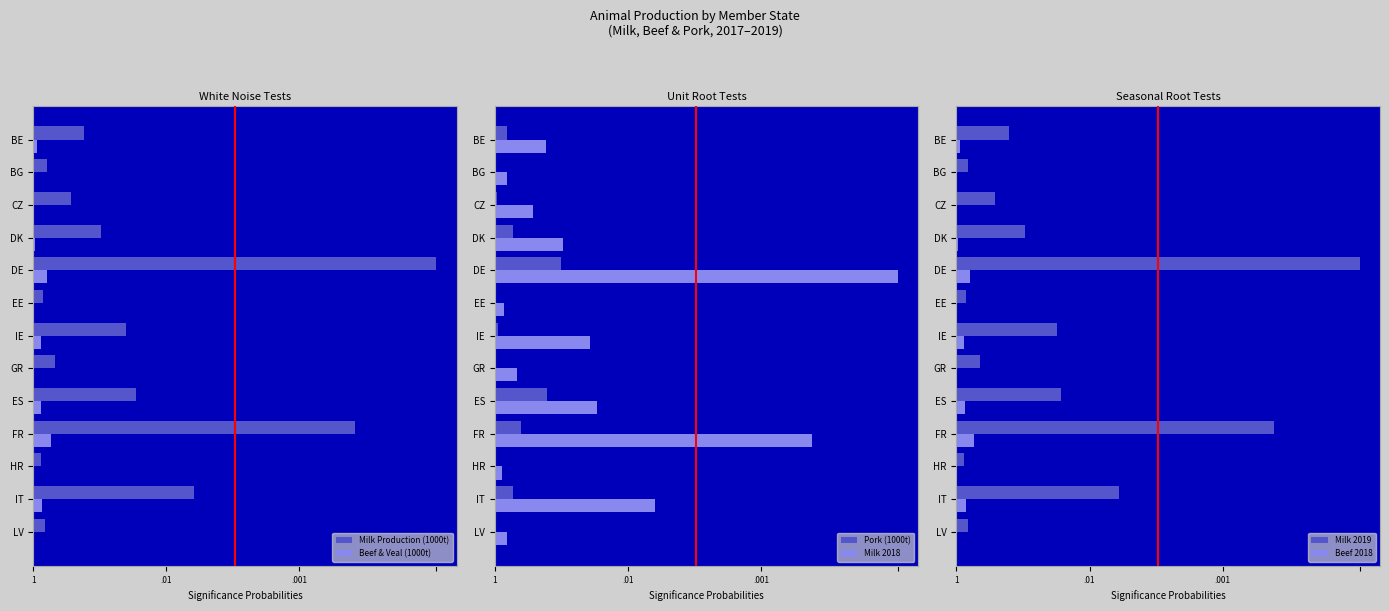

The value of Beef 2018 at IT is 0.0. True or false?

True